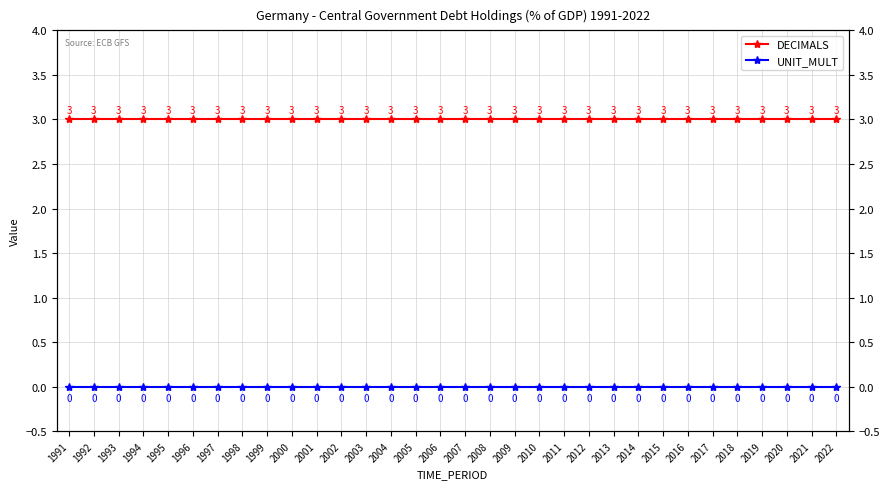

Which series has the largest total across all categories?

DECIMALS